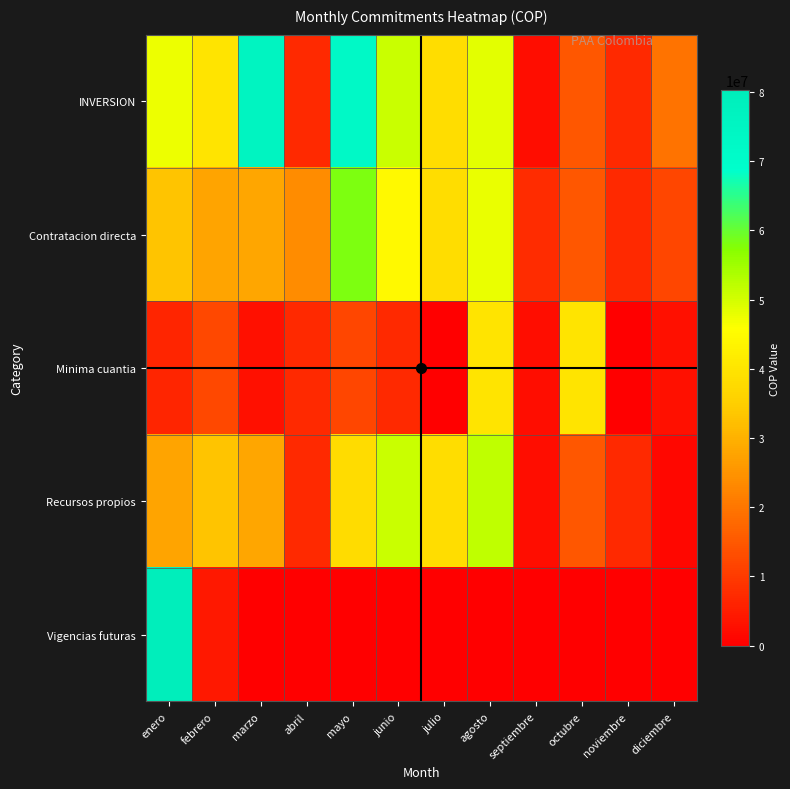

Reading right to left, extract all data points from this chart.

INVERSION: diciembre=19666667	noviembre=7139000	octubre=15000000	septiembre=2500000	agosto=48530000	julio=38279852	junio=51060000	mayo=72666667	abril=7000000	marzo=76000000	febrero=40000000	enero=47600000
Contratacion directa: diciembre=12173333	noviembre=7139000	octubre=15000000	septiembre=7578800	agosto=47840000	julio=38279852	junio=44620000	mayo=58100000	abril=23600000	marzo=27995743	febrero=27600000	enero=33200000
Minima cuantia: diciembre=2950939	noviembre=0	octubre=40000000	septiembre=2500000	agosto=40000000	julio=0	junio=7000000	mayo=12182850	abril=7000000	marzo=2950939	febrero=12450000	enero=6497520
Recursos propios: diciembre=1309290	noviembre=7139000	octubre=15000000	septiembre=2500000	agosto=51980000	julio=38279852	junio=51060000	mayo=38180000	abril=7000000	marzo=27995743	febrero=33200000	enero=27600000
Vigencias futuras: diciembre=0	noviembre=0	octubre=0	septiembre=0	agosto=0	julio=0	junio=0	mayo=0	abril=0	marzo=0	febrero=4073856	enero=80204040